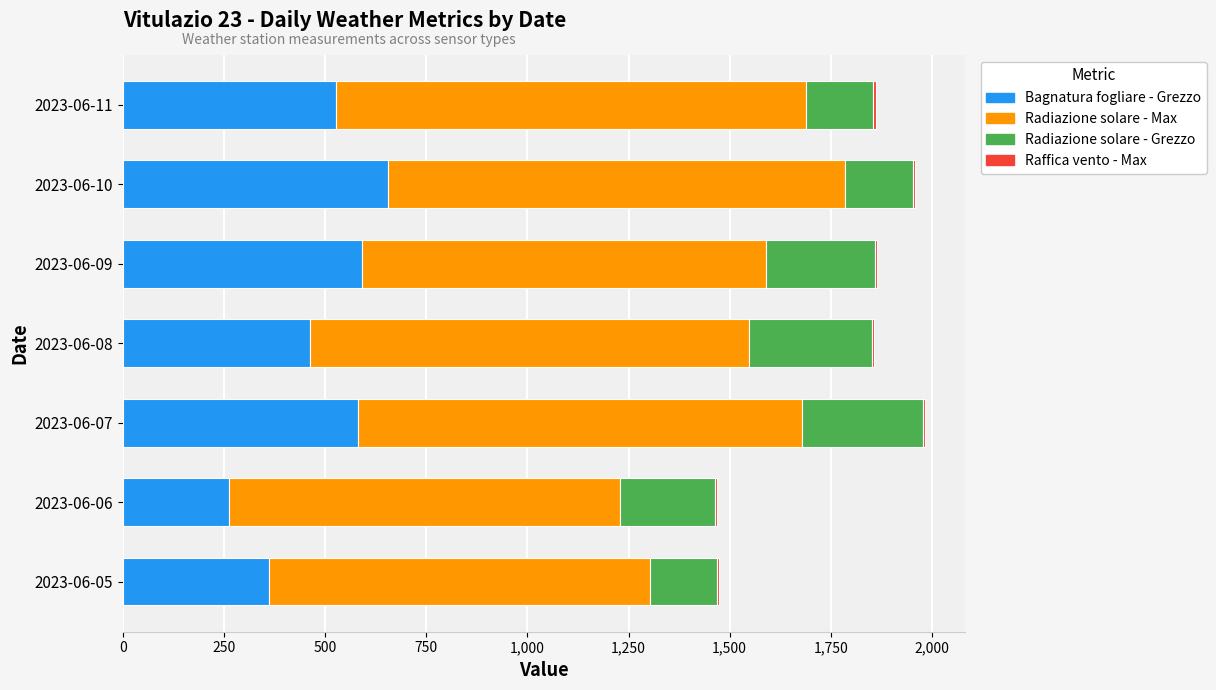

What is the highest value of the Bagnatura fogliare - Grezzo series?

655.7